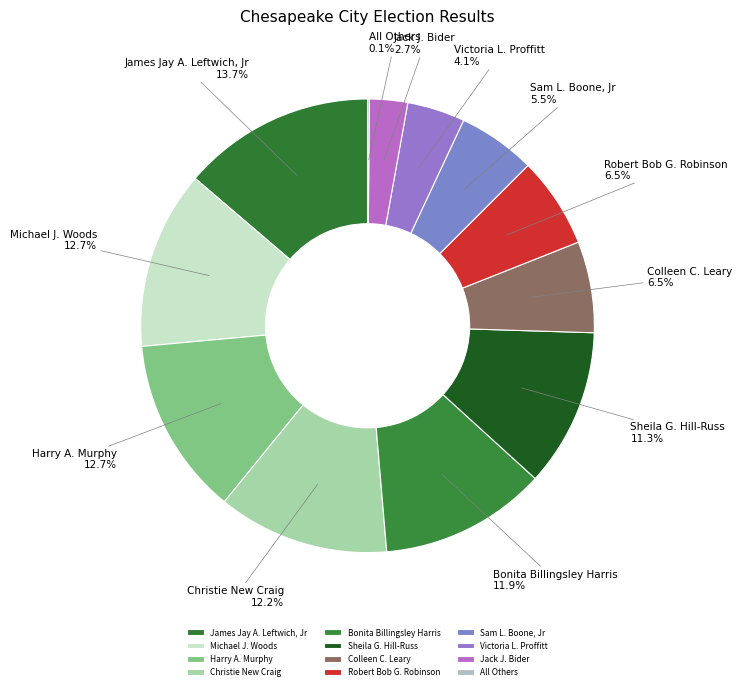

What portion of the pie excludes Jack J. Bider?

97.3%